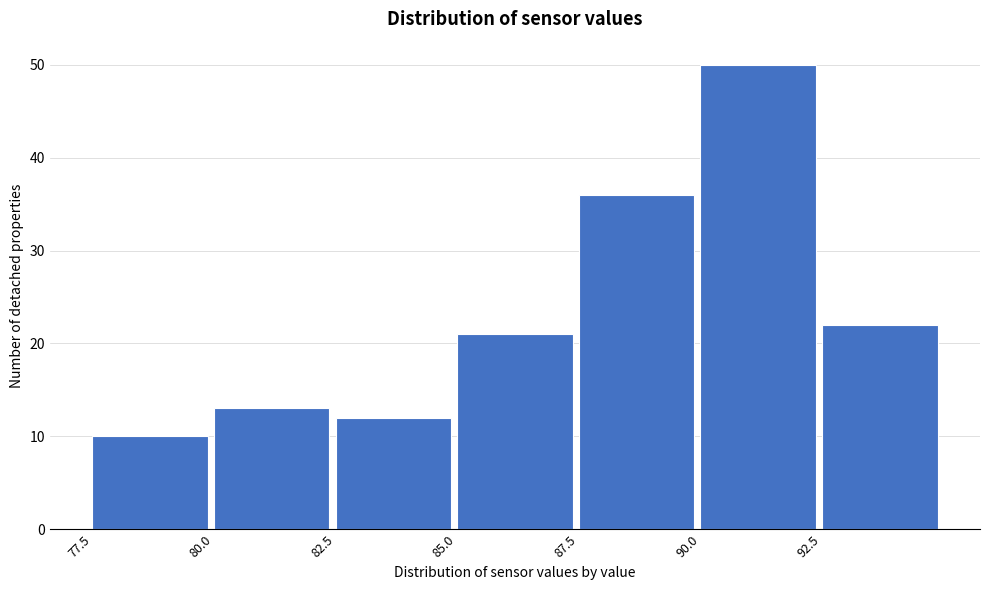

Reading left to right, list every bar in this chart as the range it spans on the x-axis followed by its height. The values are not printed on the chart, so give them approximately, as read against the axis.

77.5 to 80.0: 10
80.0 to 82.5: 13
82.5 to 85.0: 12
85.0 to 87.5: 21
87.5 to 90.0: 36
90.0 to 92.5: 50
92.5 to 95.0: 22